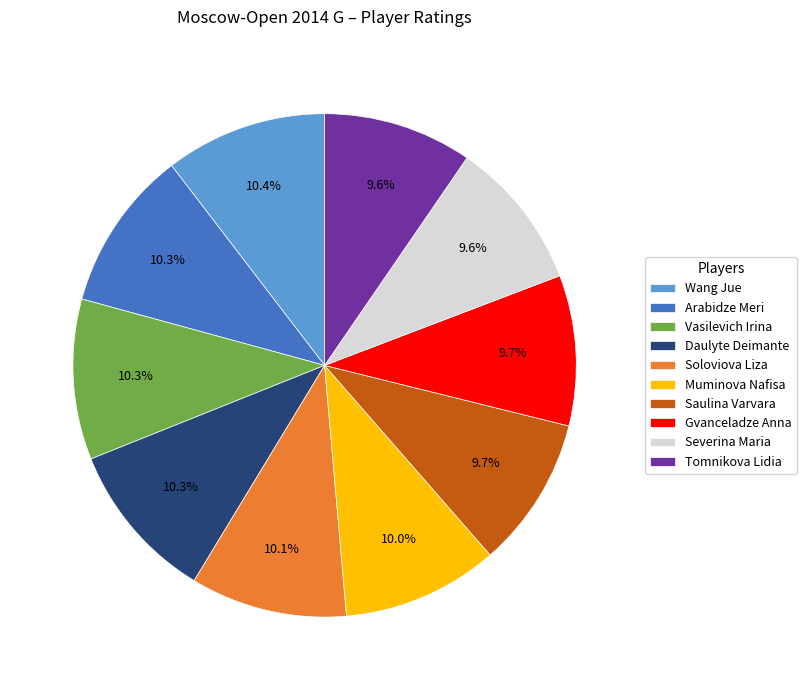

To the nearest percent, what percentage of the pie is Soloviova Liza?

10%